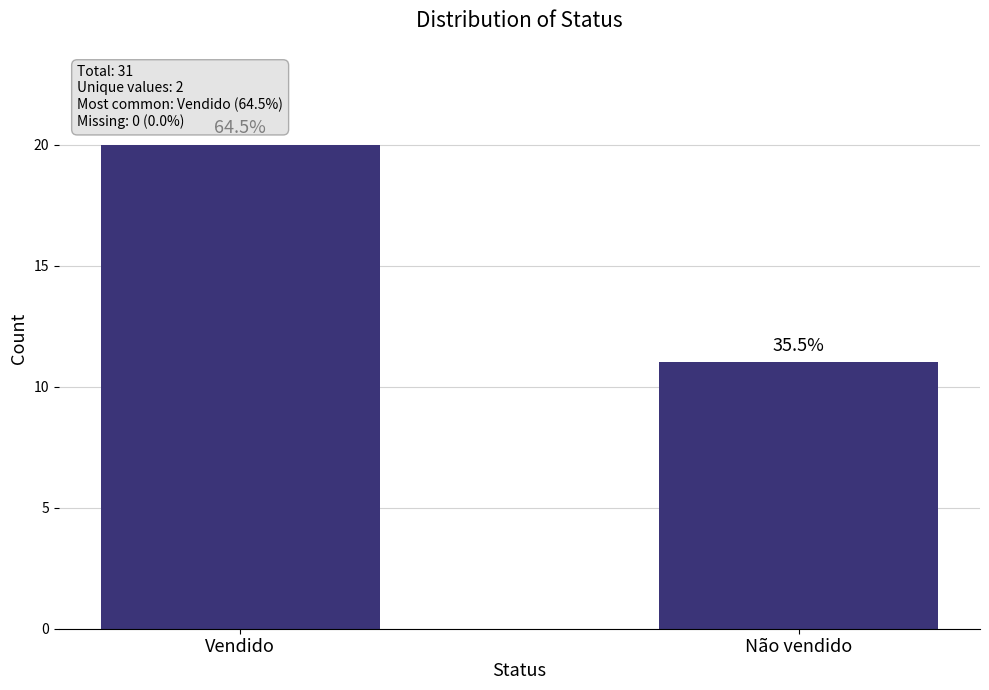

The chart shows a value of 20 at Vendido. True or false?

True